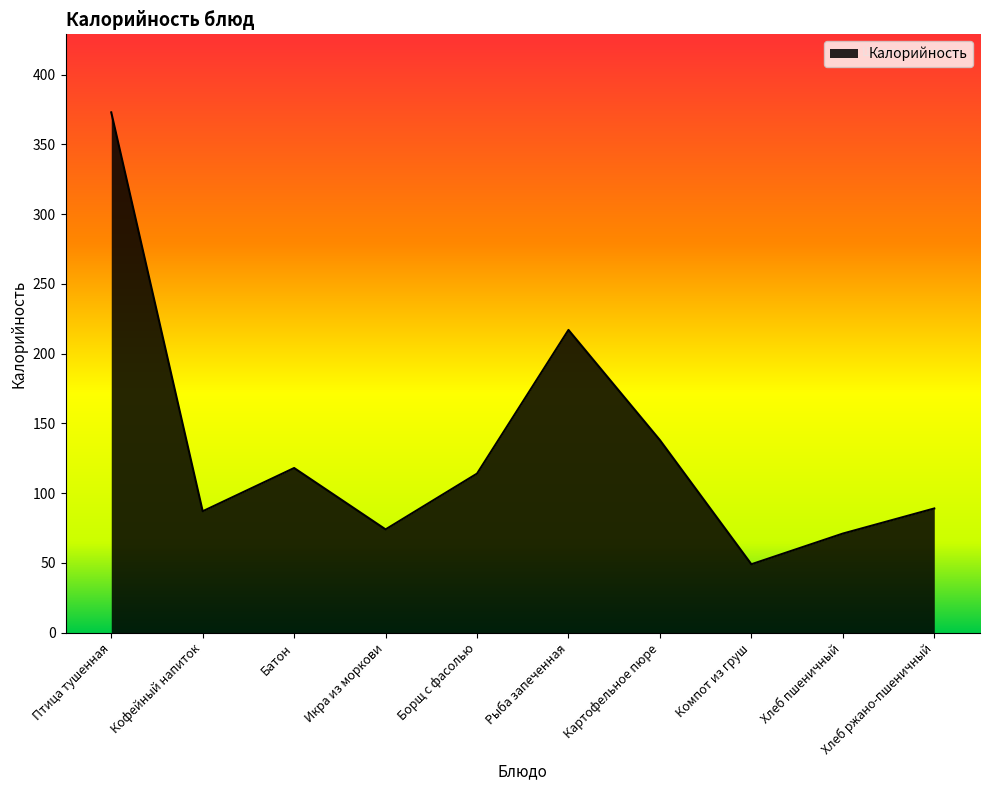

What is the difference between the maximum and minimum values?

324